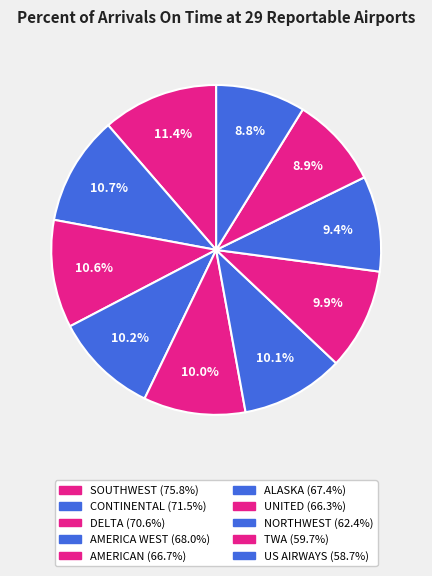

Count the number of slices in the pie.

10